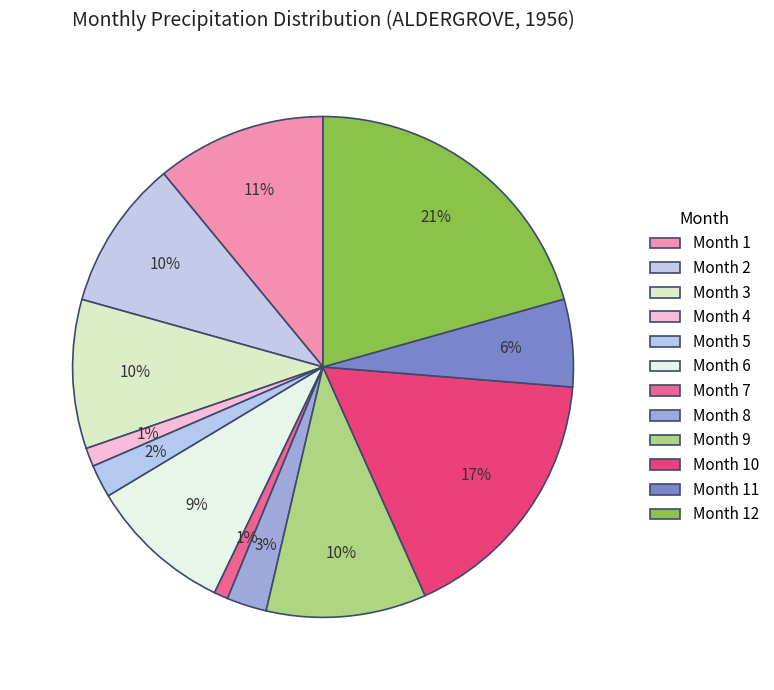

How many segments does this pie chart have?

12